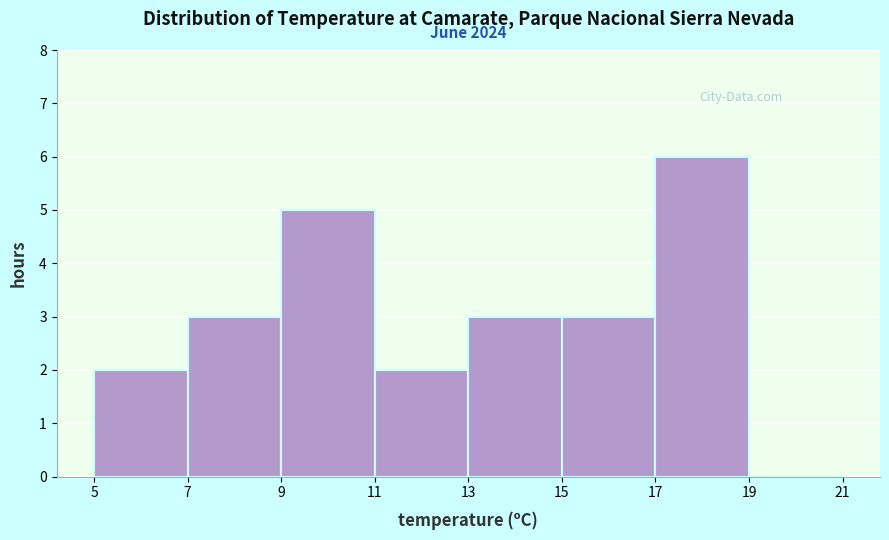

Which range on the x-axis has the tallest bar?

17 to 19